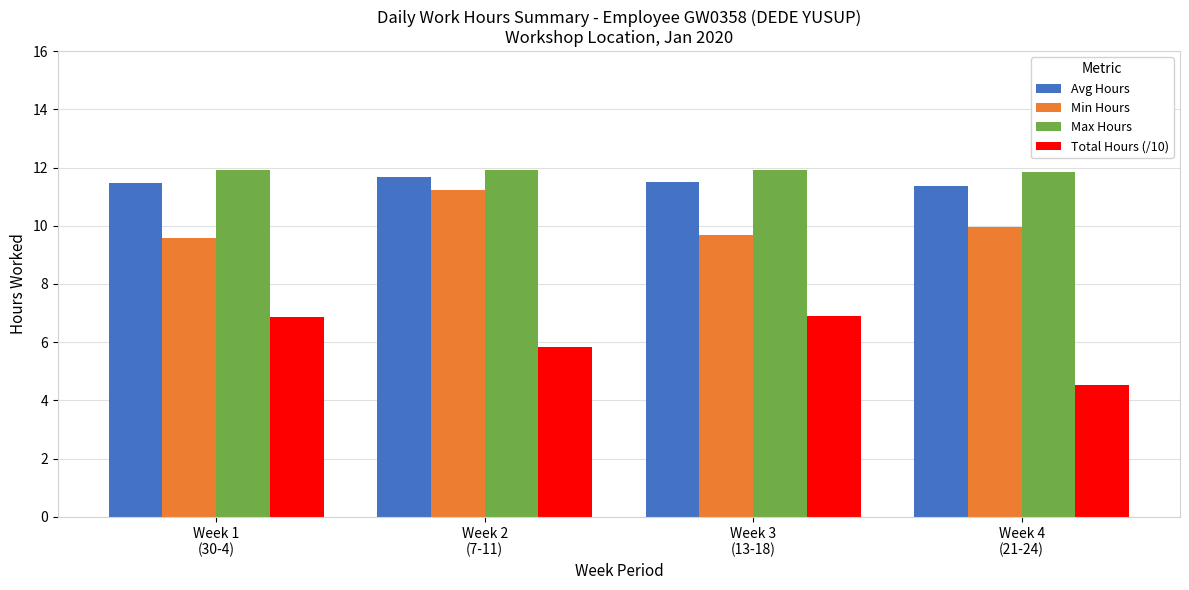

Rank the series by their maximum value, from lowest to highest.

Total Hours (/10), Min Hours, Avg Hours, Max Hours